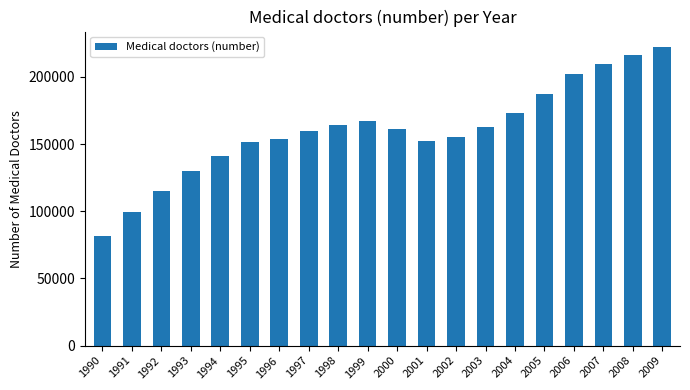

How many values are below 160861?

10